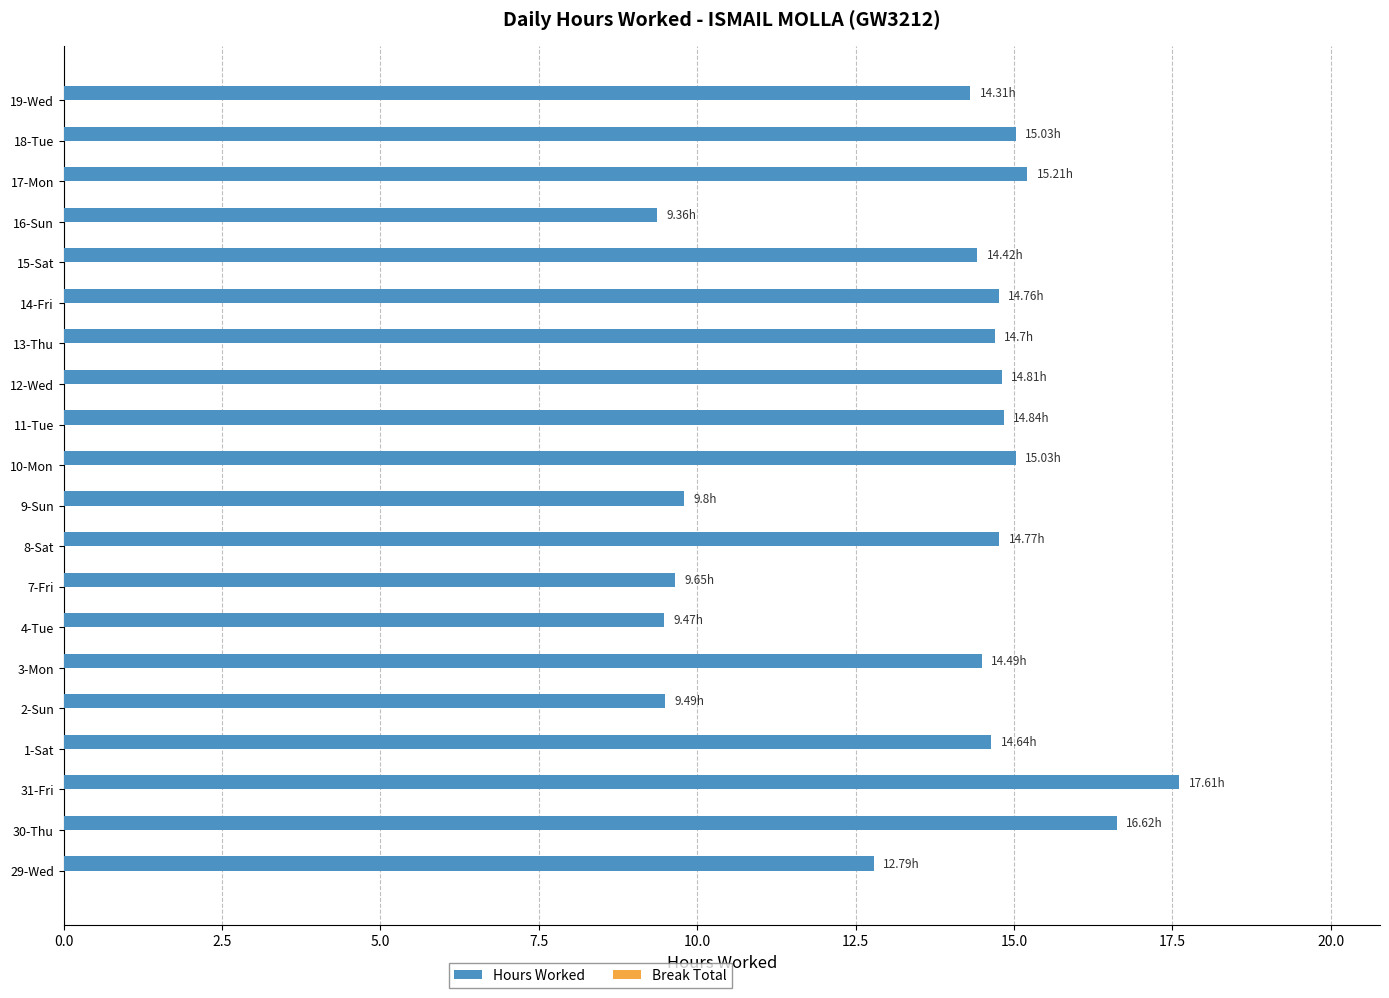

What is the difference between the maximum and second lowest values?

8.1